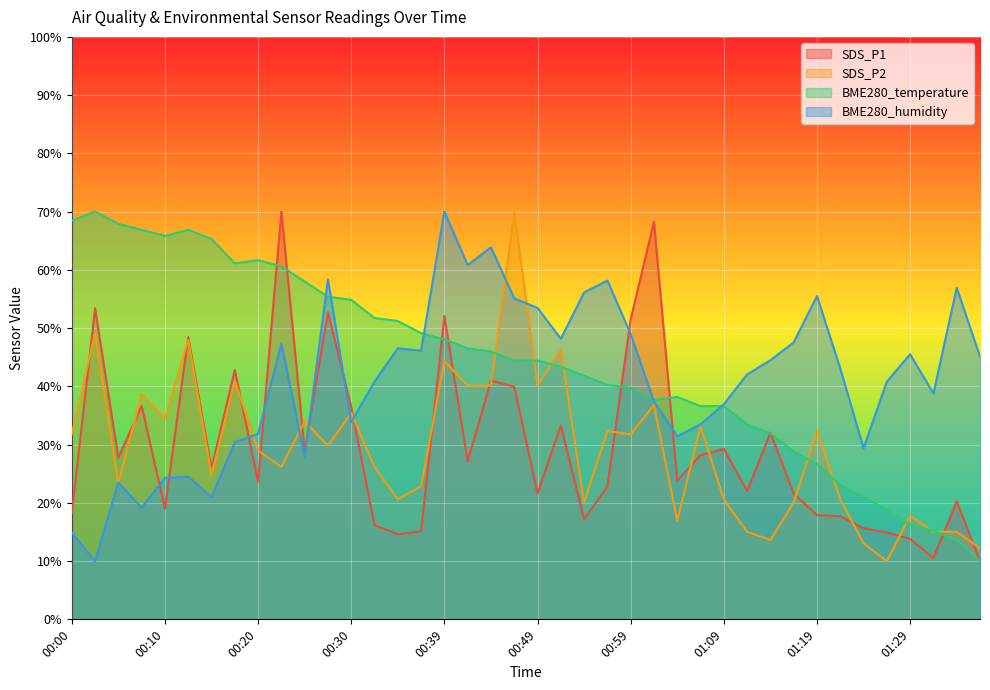

True or false: SDS_P1 and BME280_temperature intersect in this chart.

True